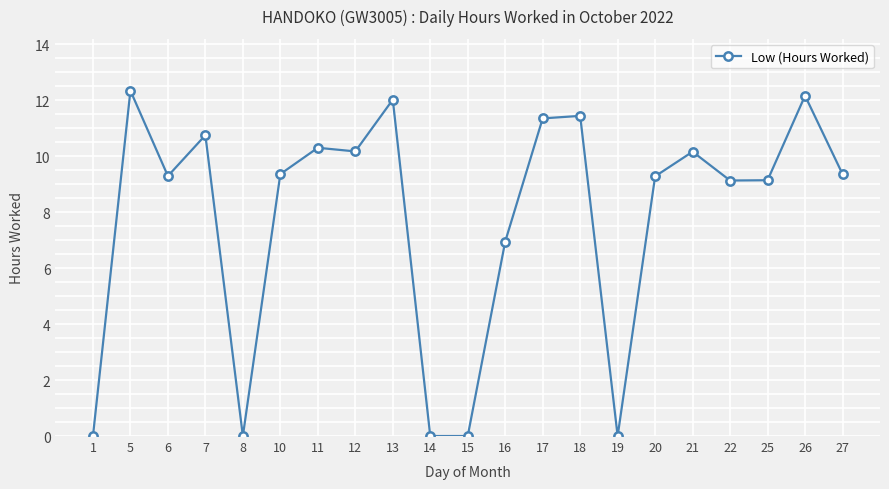

True or false: the data shows 9.1 at 25.

True